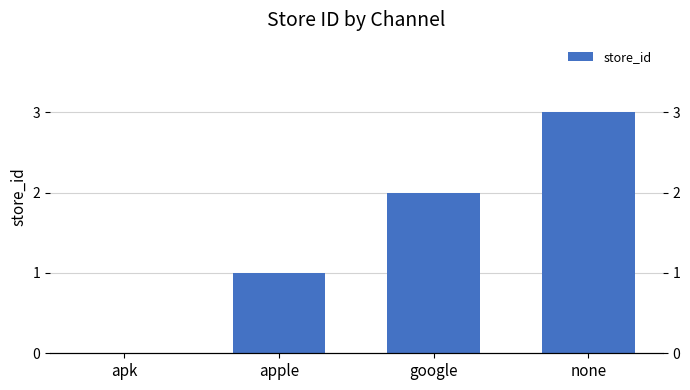

Reading left to right, list all the values displayed in this chart.

apk=0	apple=1	google=2	none=3